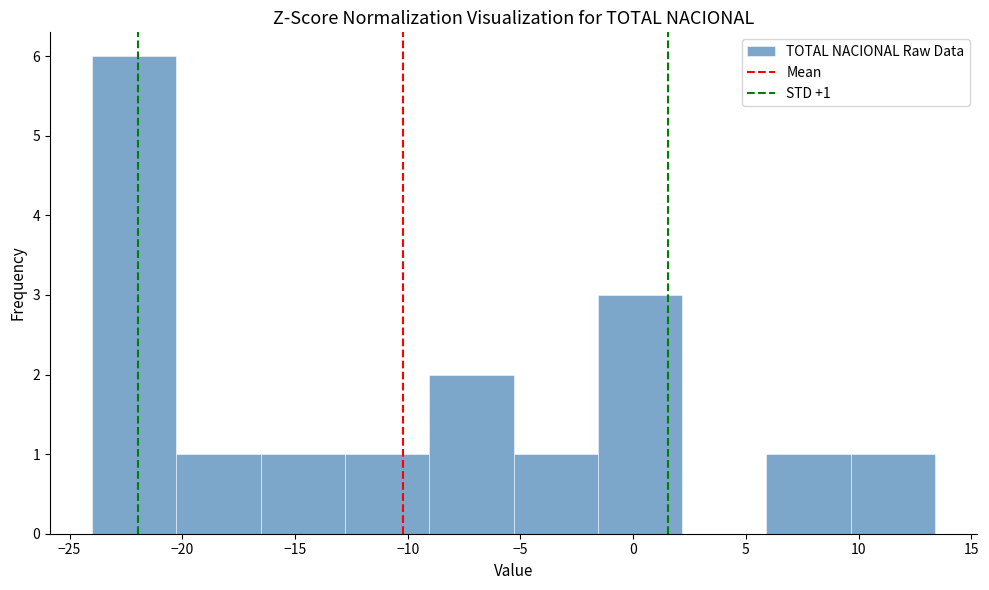

Over which range of the x-axis is the bar tallest?

-24.0 to -20.5